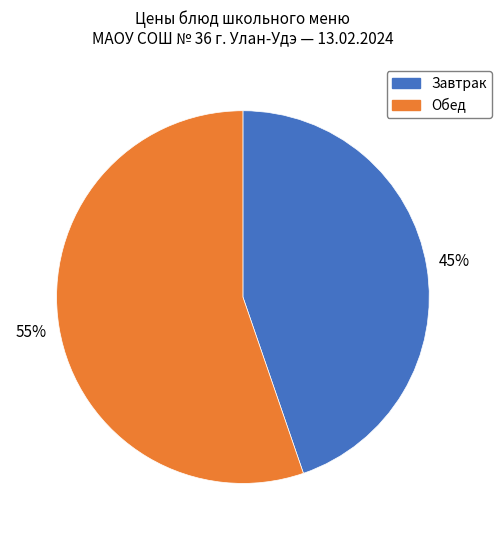

Does any single category account for the majority?

Yes